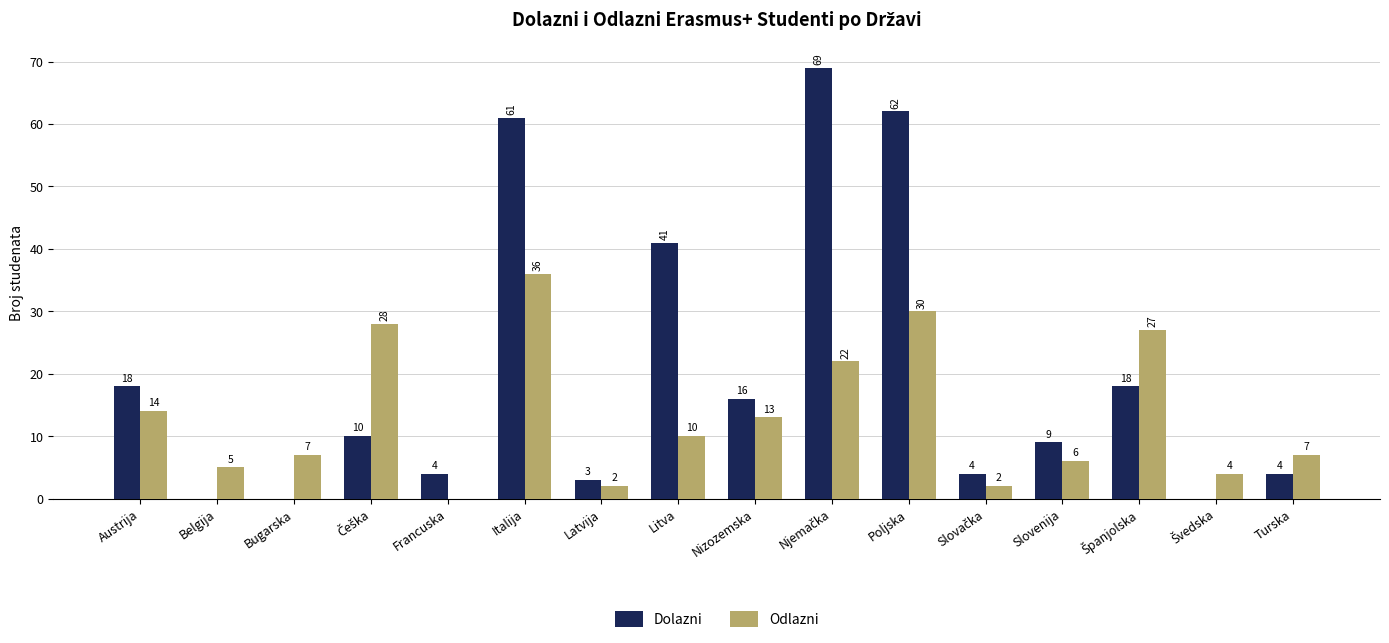

At which category is the sum across all series the highest?

Italija